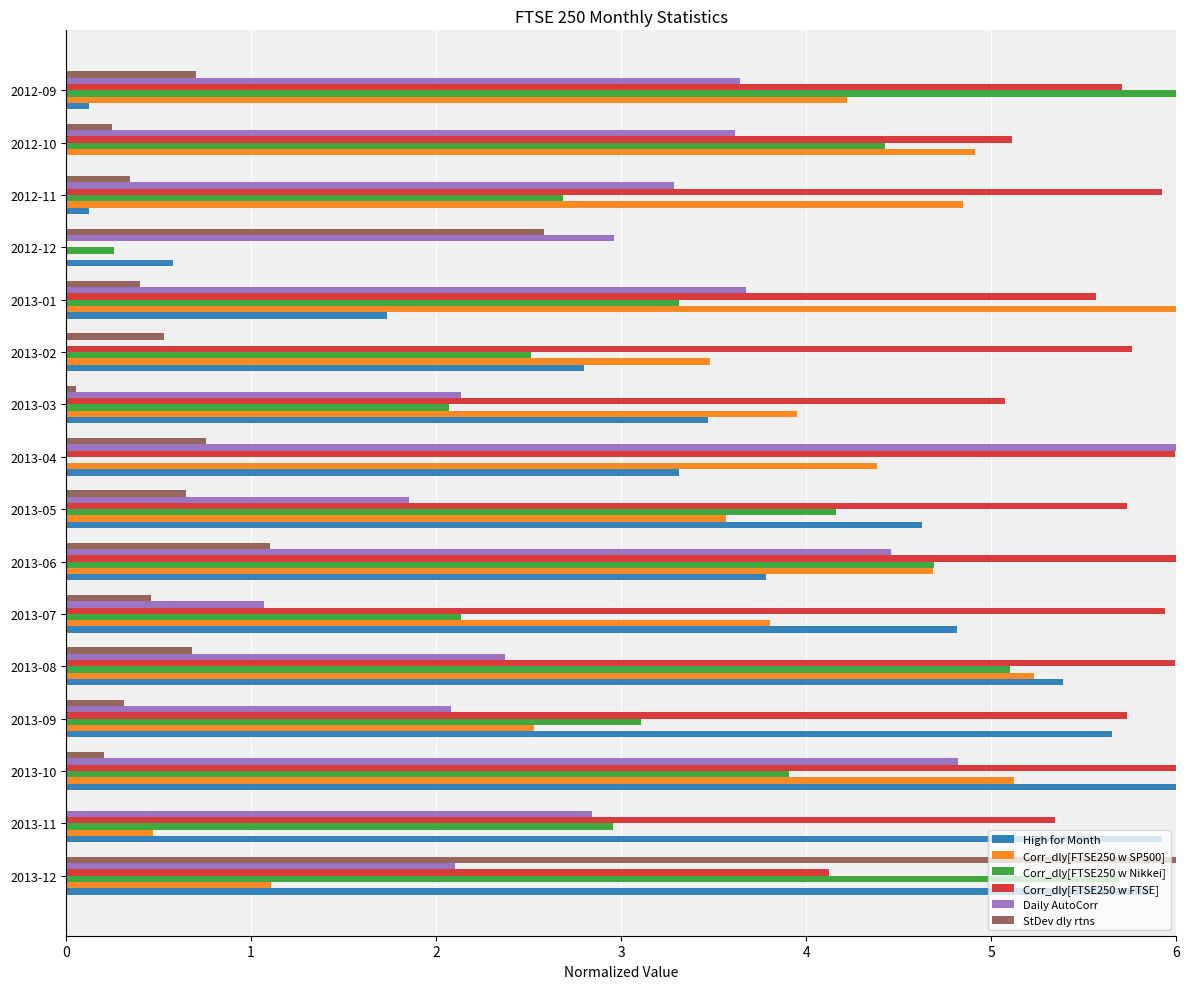

What is the average value of the Daily AutoCorr series?

2.9